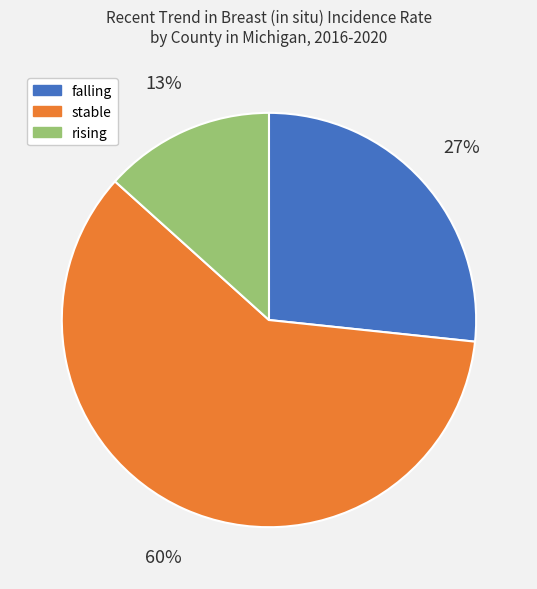

How many segments does this pie chart have?

3